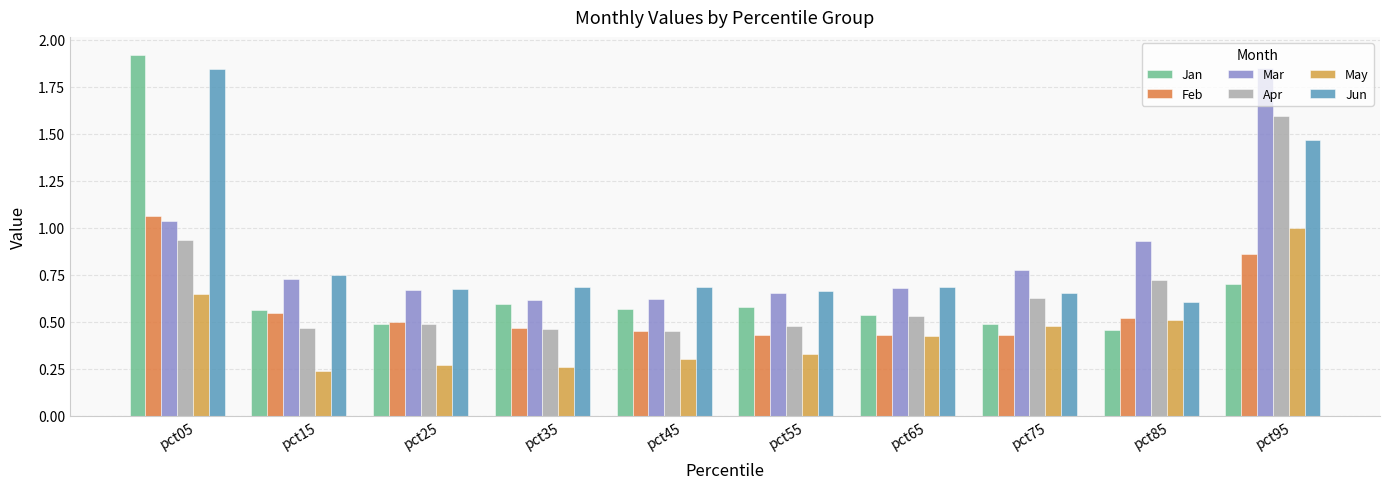

What is the maximum value for May?

1.0